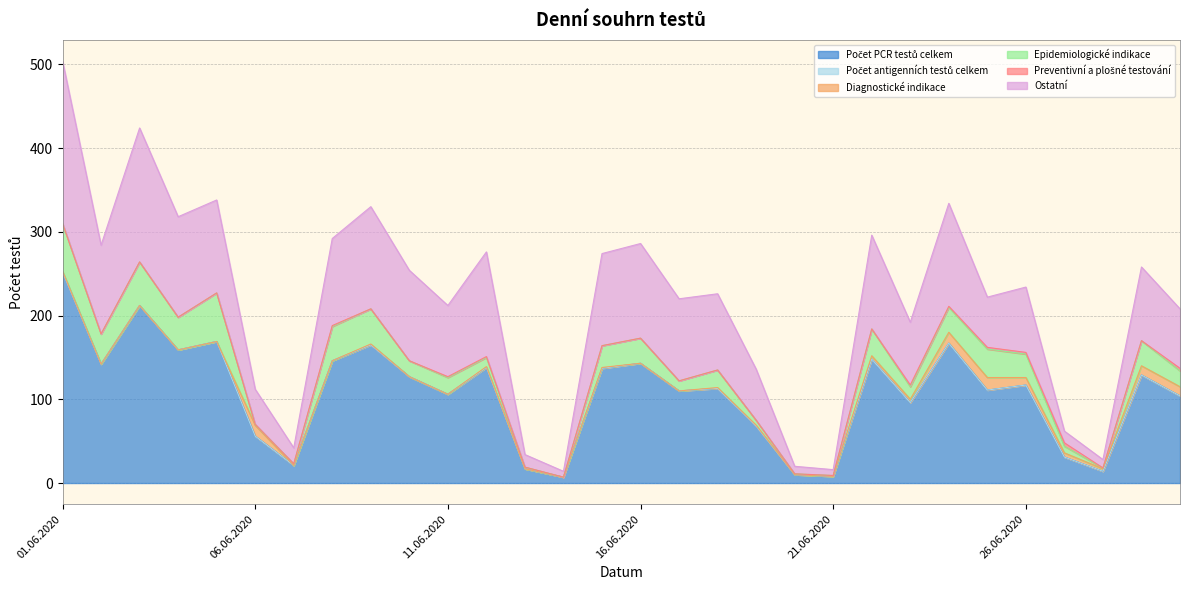

True or false: Preventivní a plošné testování and Počet PCR testů celkem cross at least once.

False